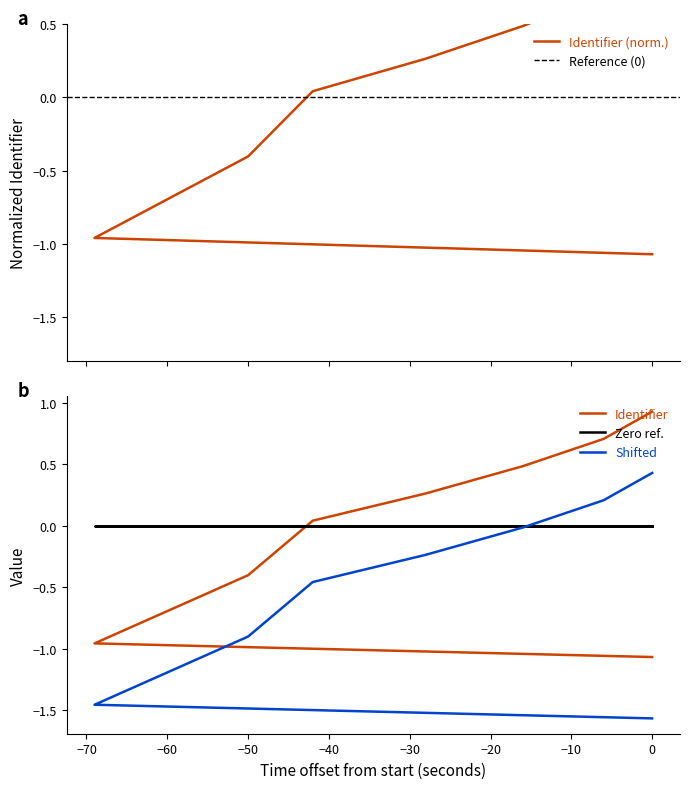

The value at 2021-02-05 13:35:30 is 0.3. True or false?

False